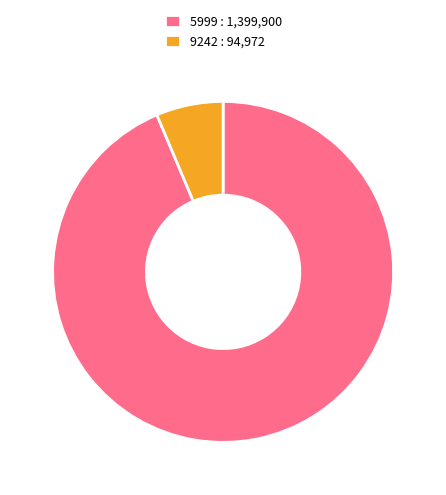

Is the sum of 5999 : 1,399,900 and 9242 : 94,972 greater than half?

Yes